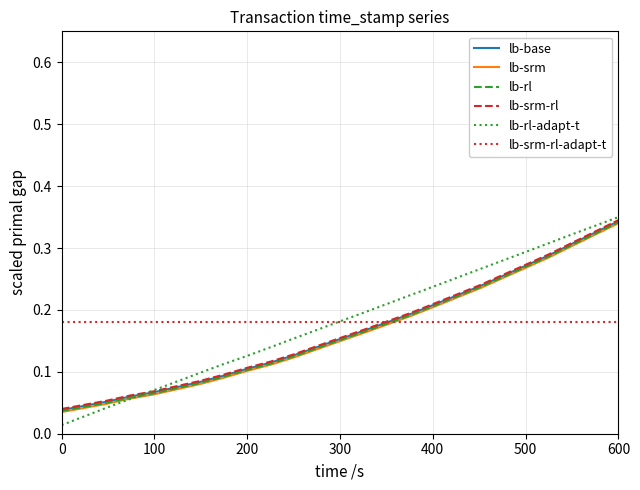

Which series has the largest range (max minus min)?

lb-rl-adapt-t